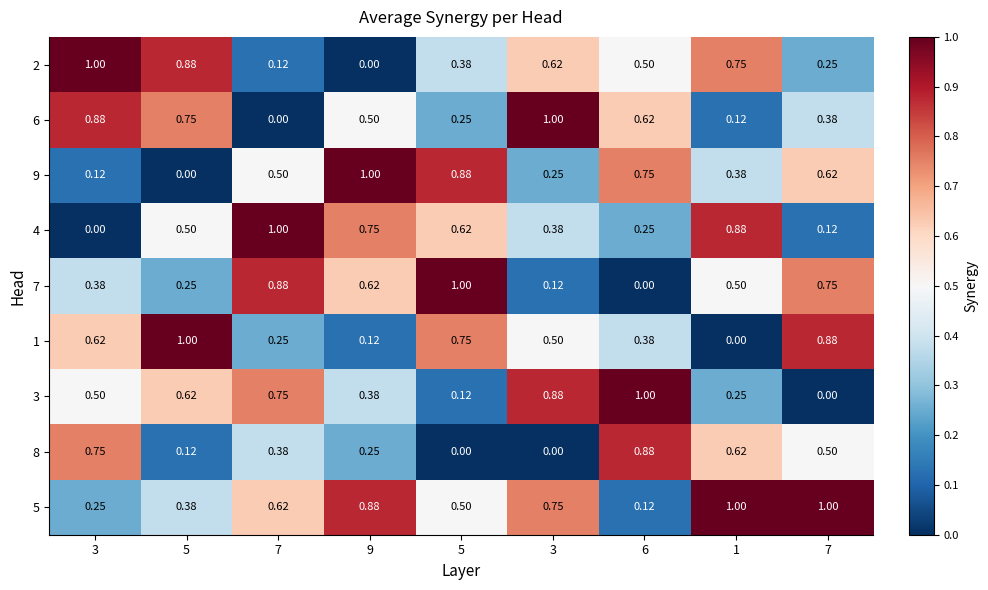

Count the number of data series in this chart.

9